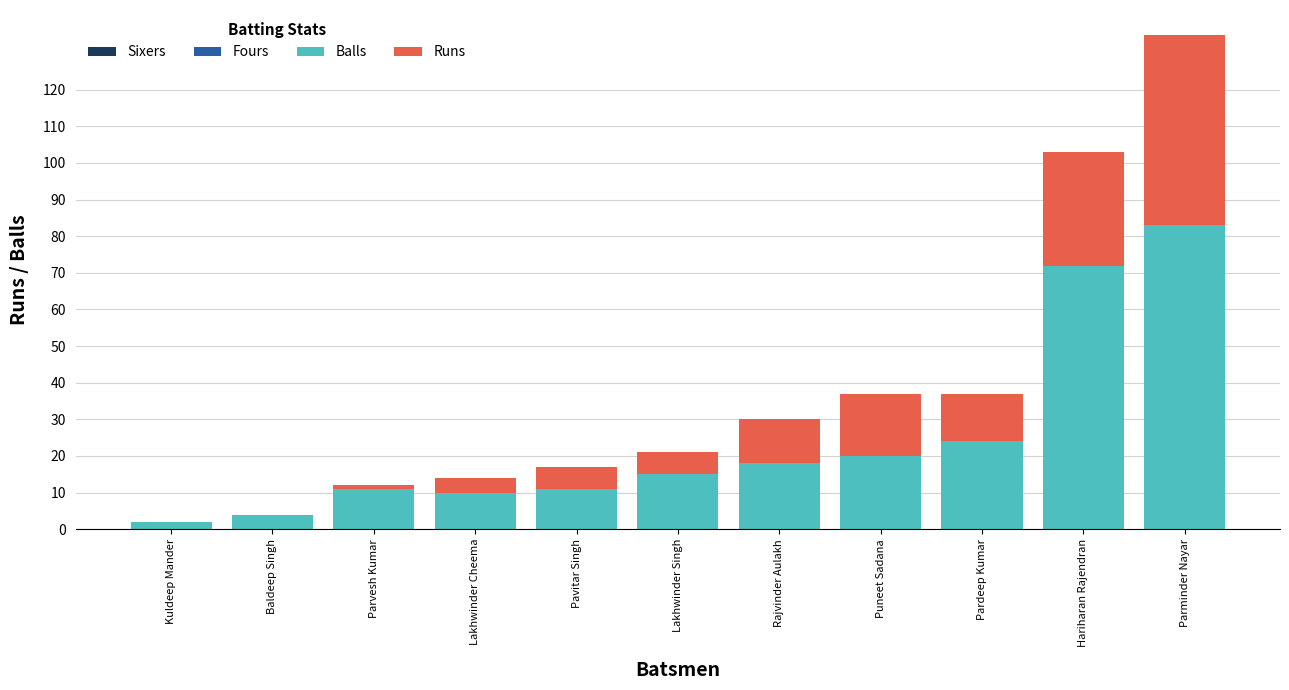

What is the total value across all series at Lakhwinder Singh?

21